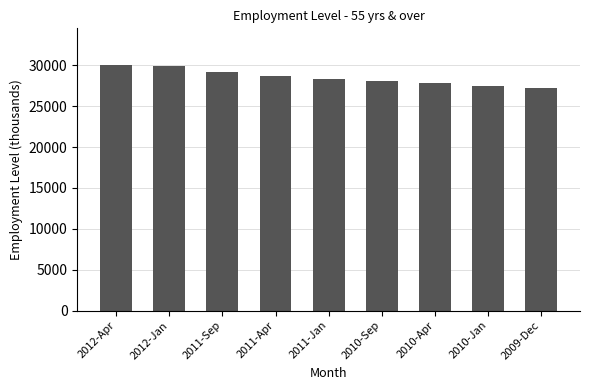

What is the change in value from 2010-Jan to 2009-Dec?

-211